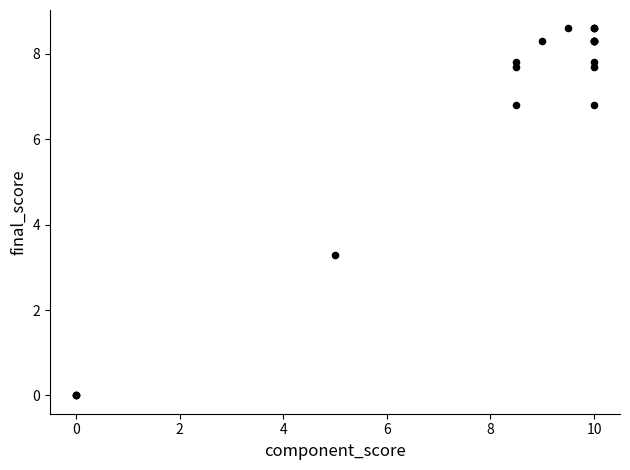

What Y value in the scatter plot is closest to 4?

3.3